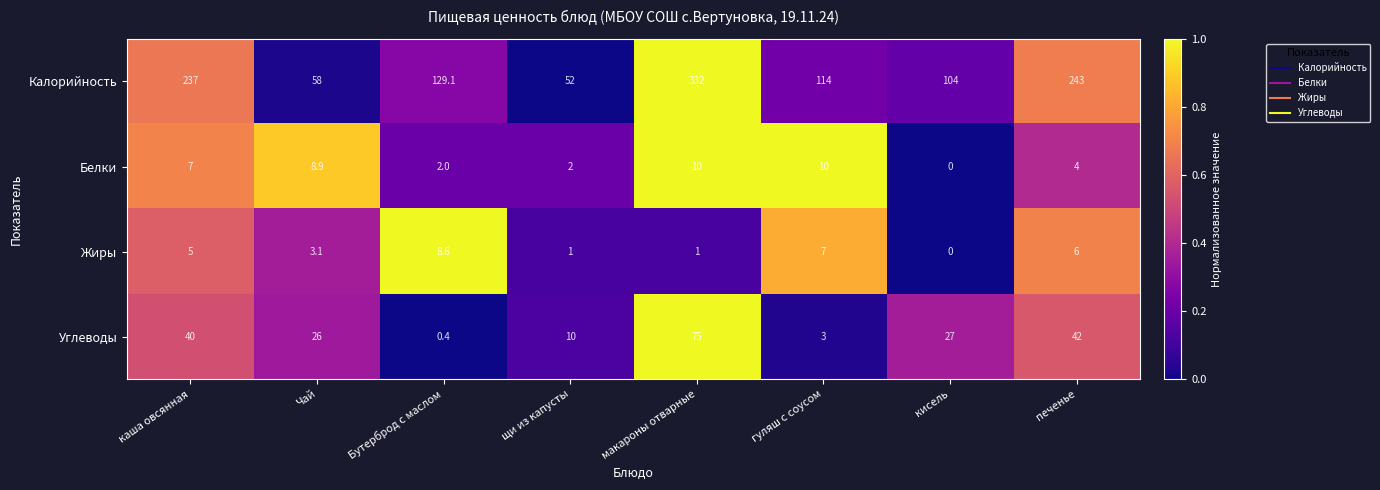

What is the difference between the second highest and minimum values in the Белки series?

10.0